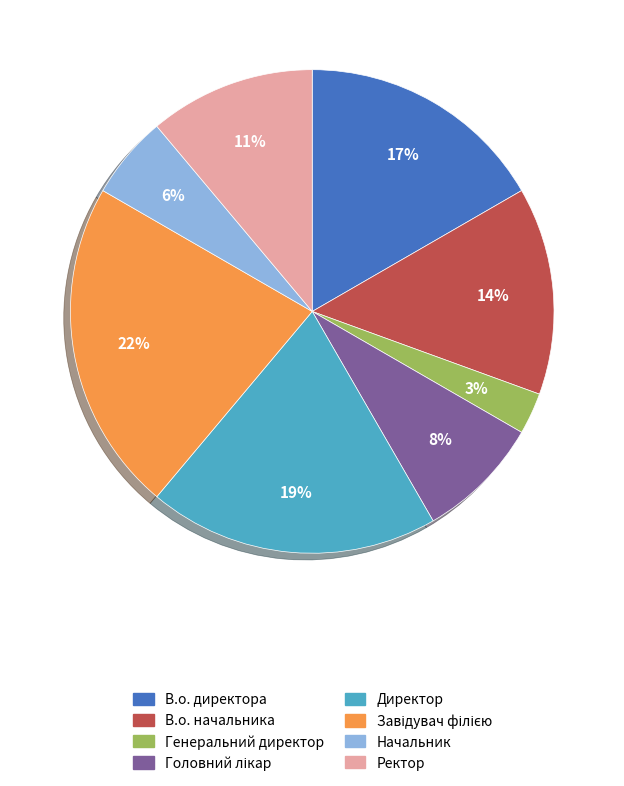

Approximately how many times larger is the value at Ректор compared to Директор?

0.6